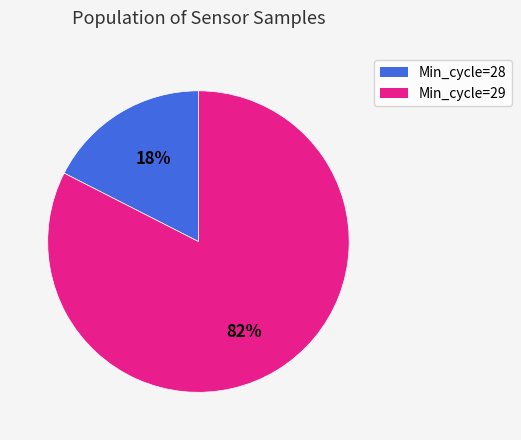

How many slices are in this pie chart?

2